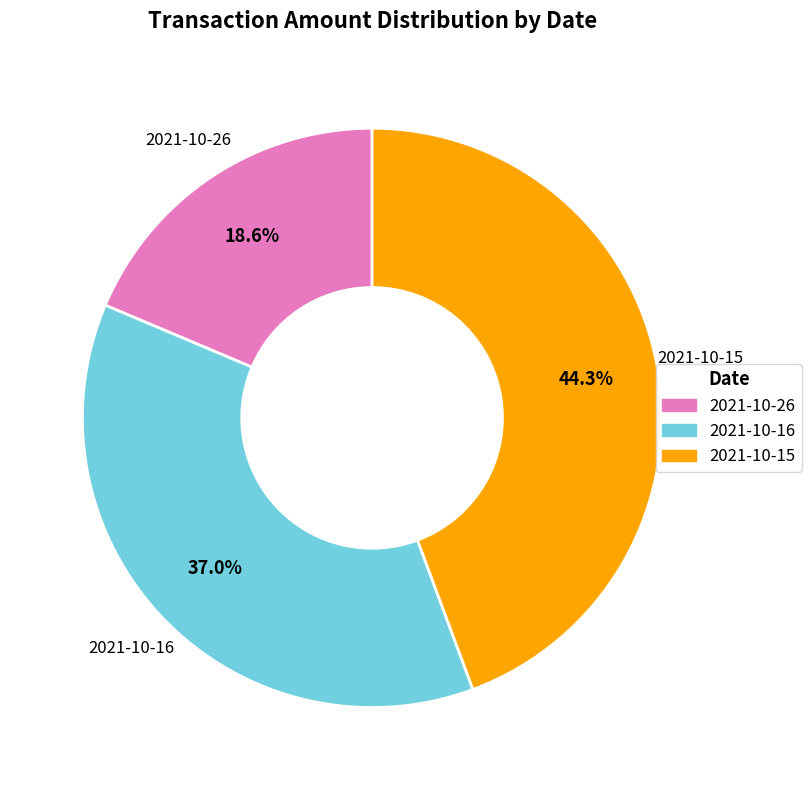

To the nearest percent, what is the difference between the largest and smallest slice percentages?

26%